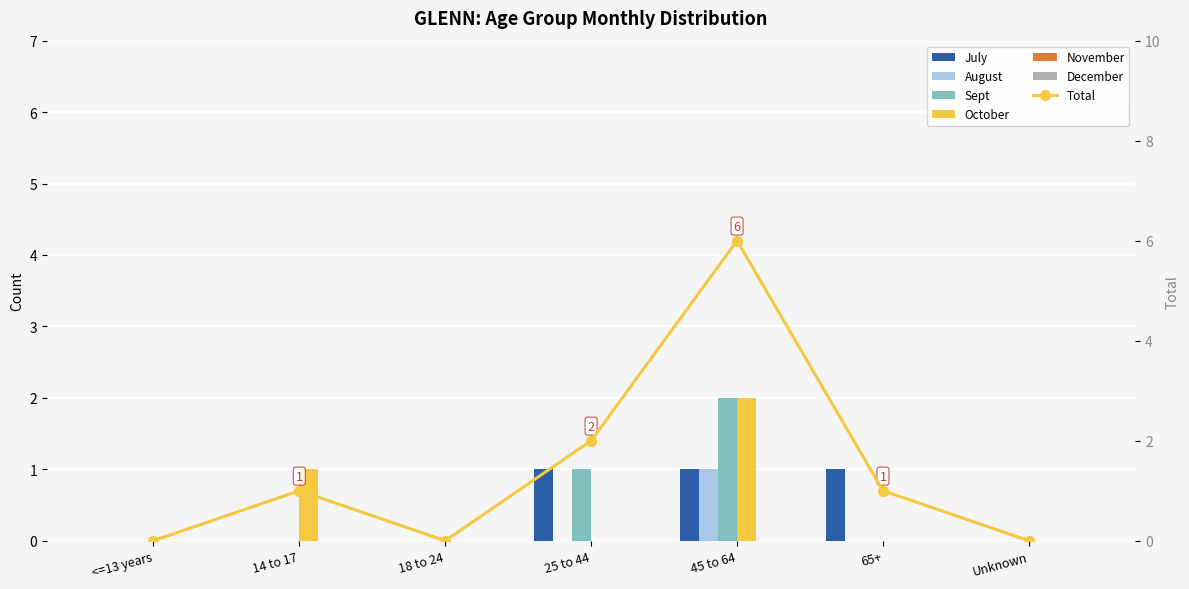

Which series has the largest total across all categories?

July